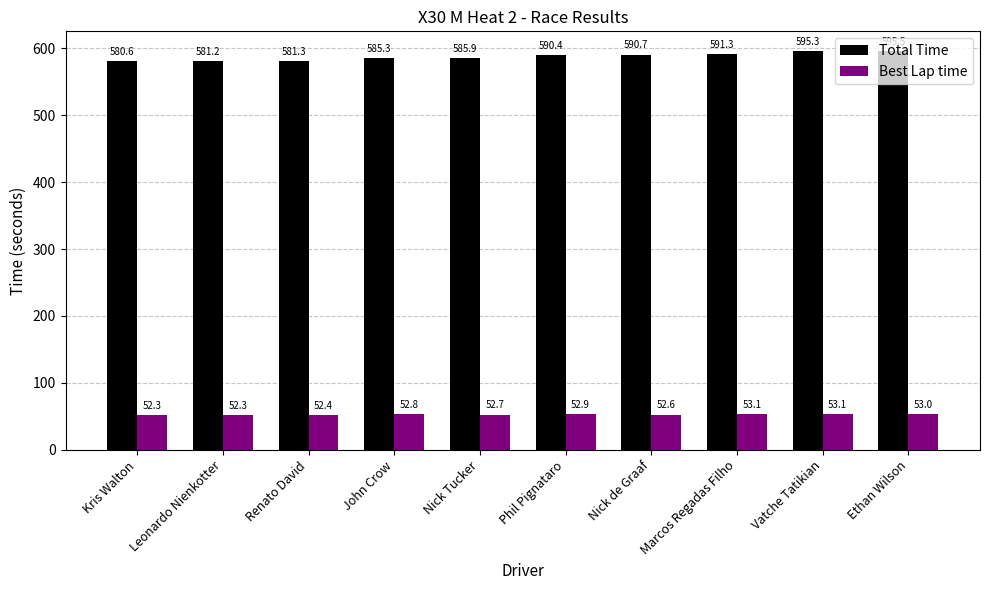

What value does the Best Lap time series have at Marcos Regadas Filho?

53.1